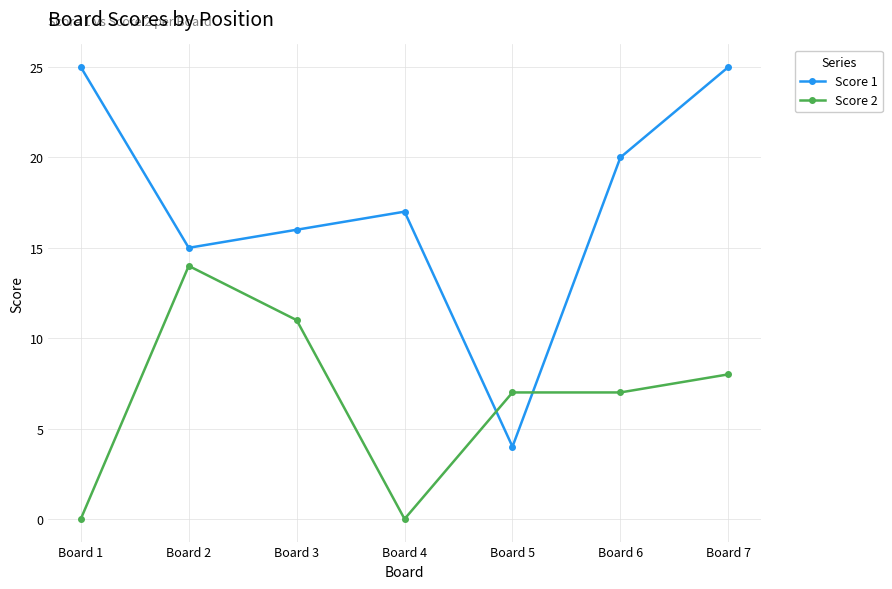

What is the value of the Score 1 point at the 7th from the left?

25